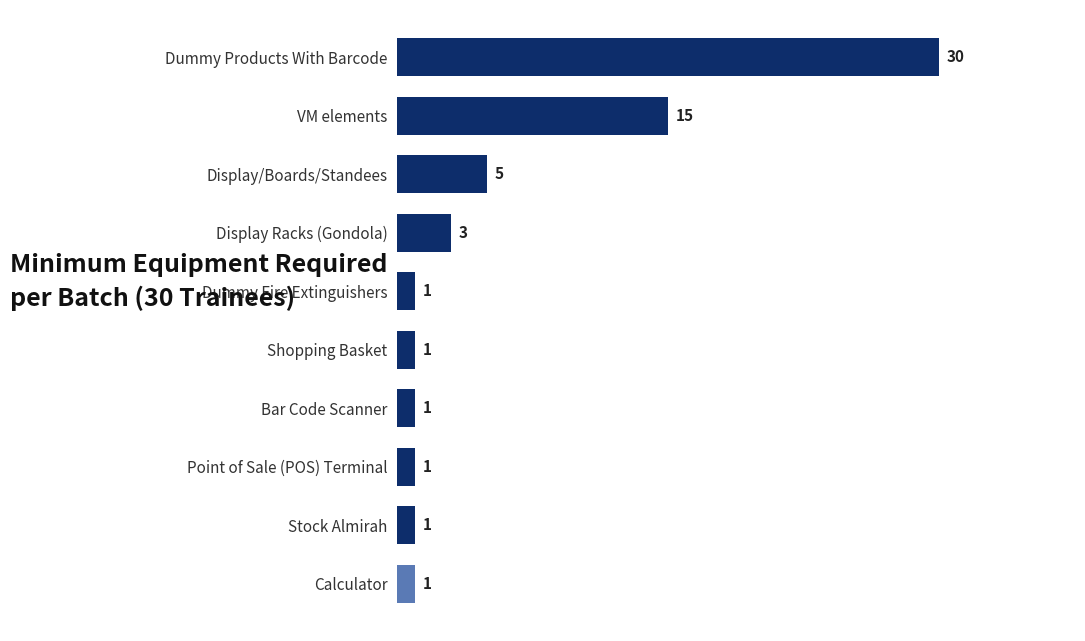

True or false: the data shows 30 at Dummy Products With Barcode.

True